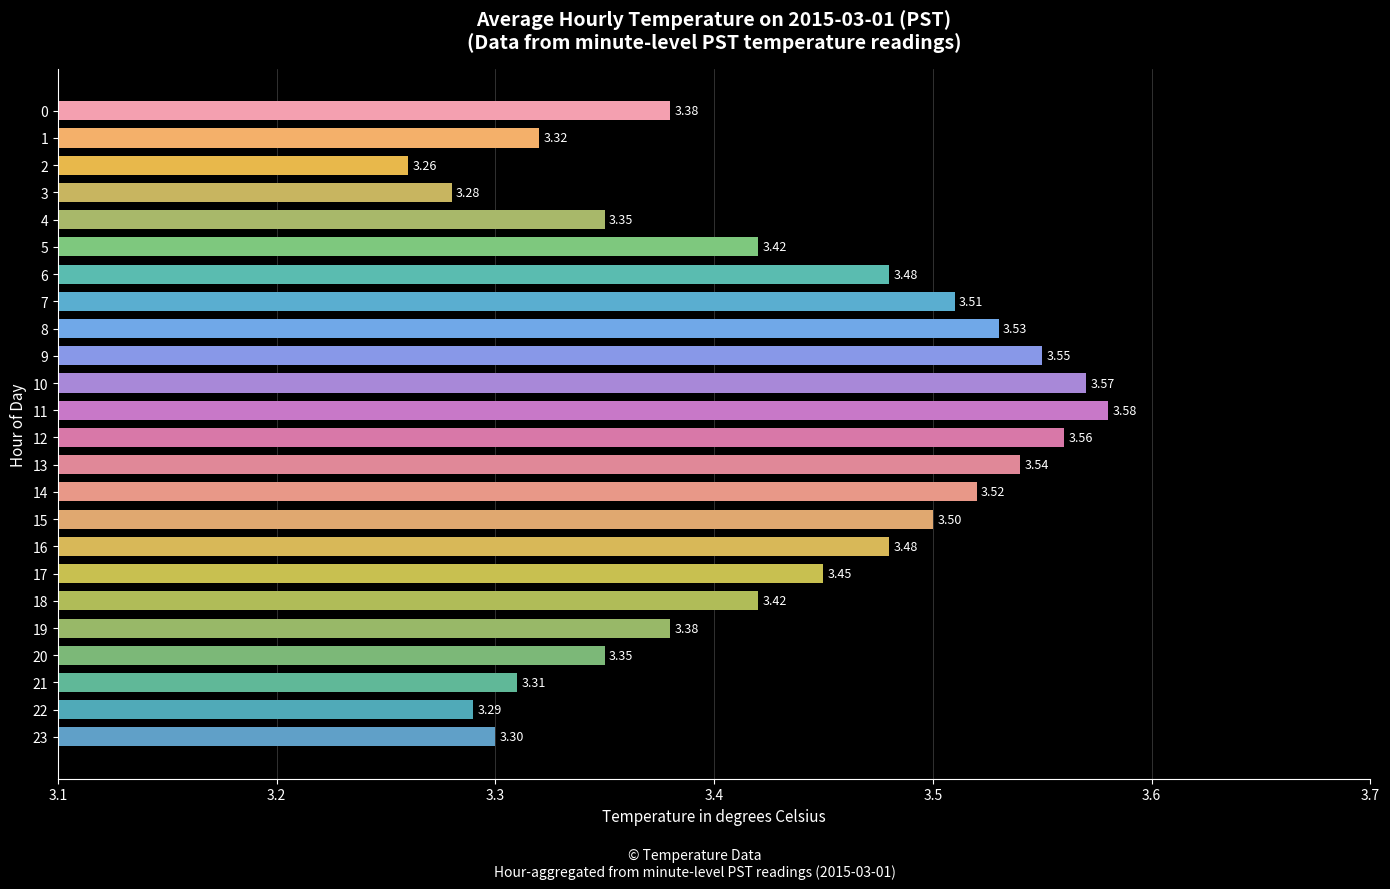

Which label corresponds to the largest value in the chart?

11